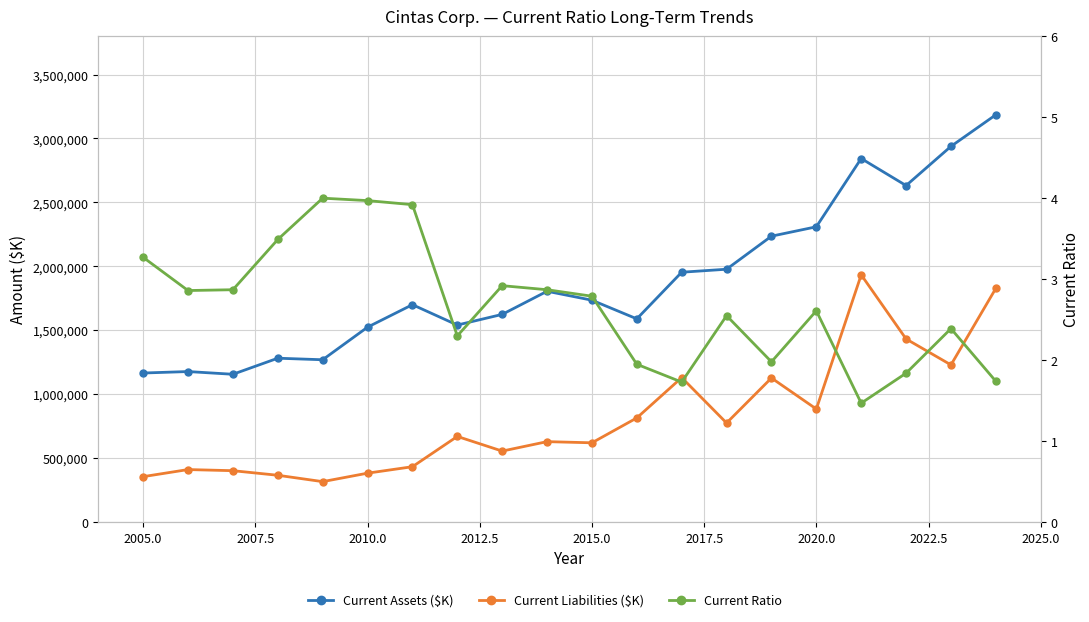

The Current Ratio series shows 3.0 at 2020.0. True or false?

False